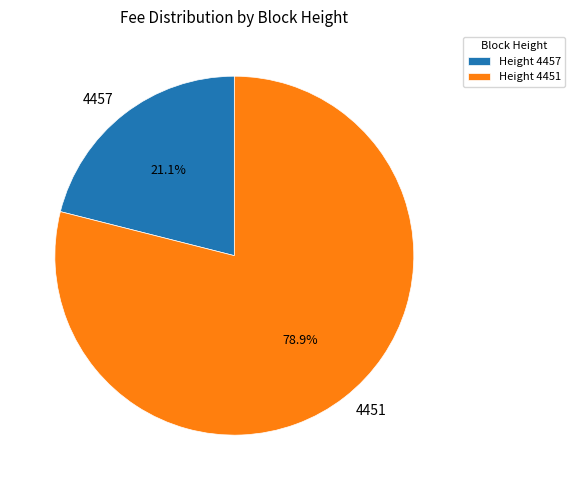

Between 4457 and 4451, which is larger?

4451